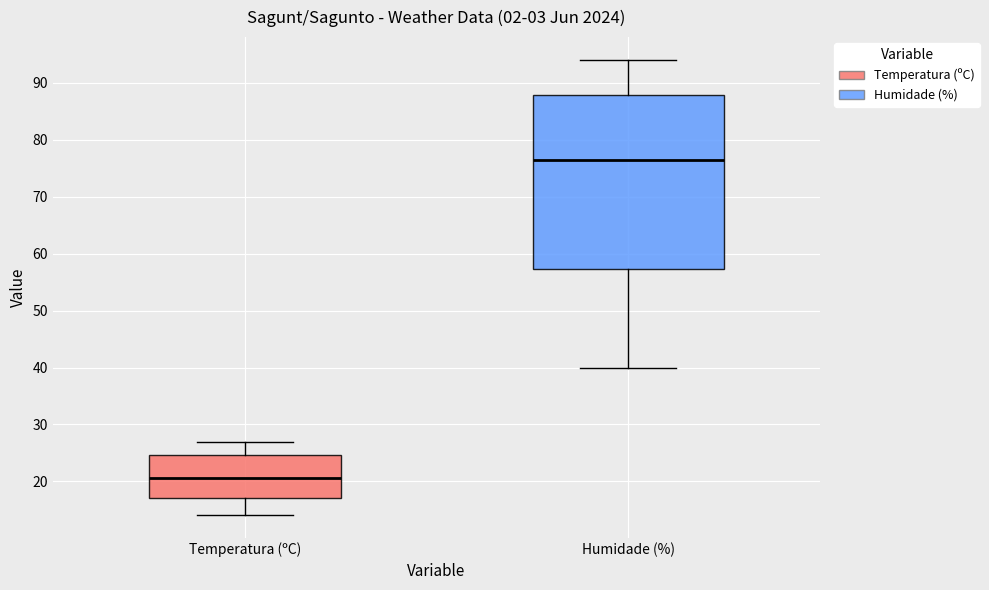

Which box is the tallest, from its lower edge to its upper edge?

Humidade (%)